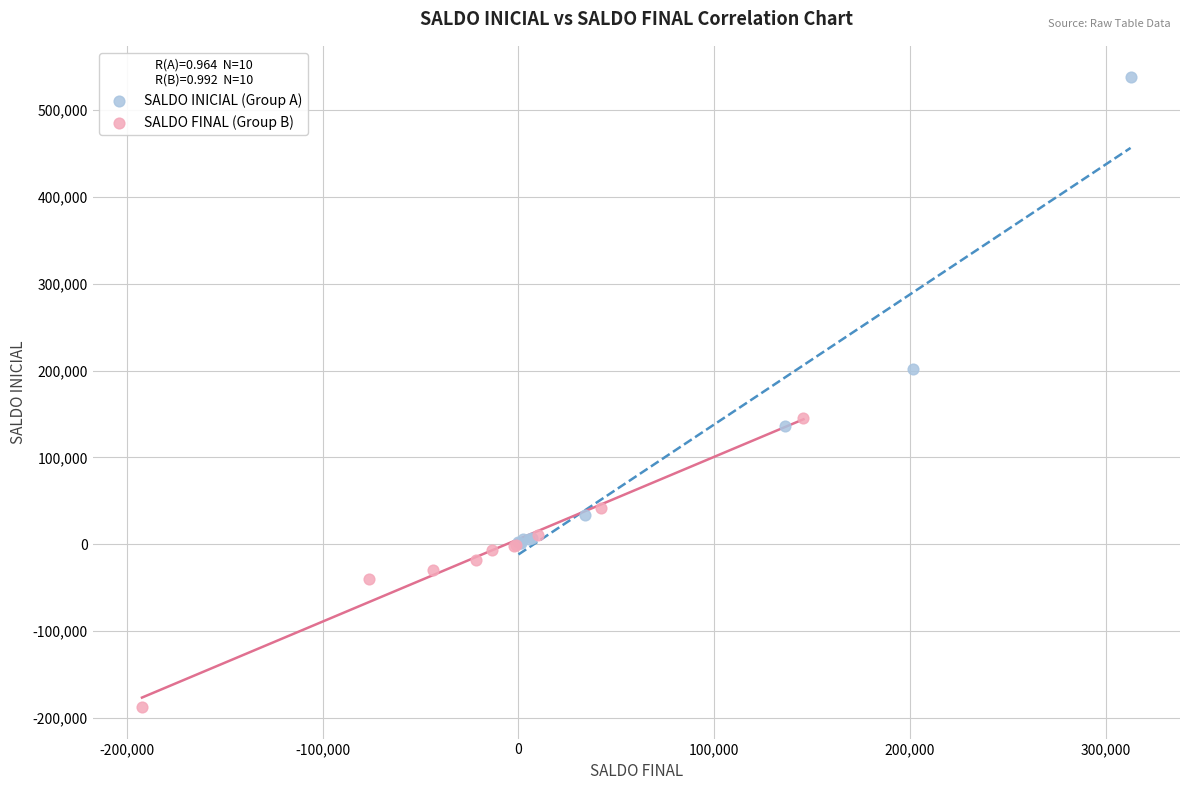

Which series contains the highest Y value?

SALDO INICIAL (Group A)